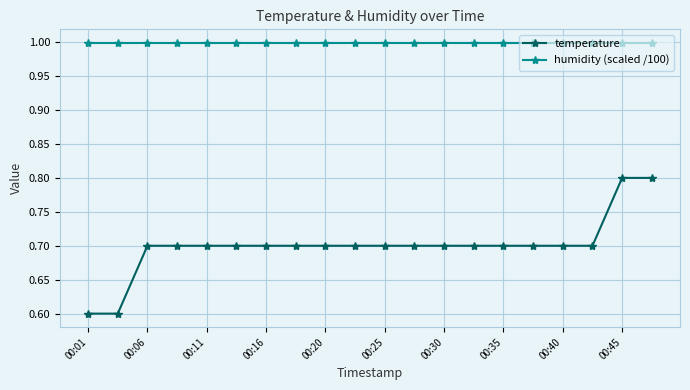

What is the highest value of the humidity (scaled /100) series?

1.0